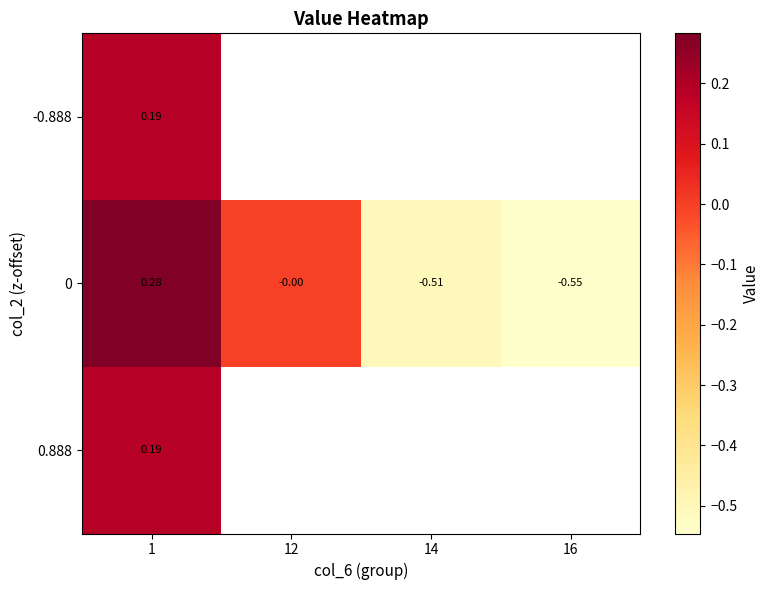

What is the minimum value shown in the chart?

-0.5